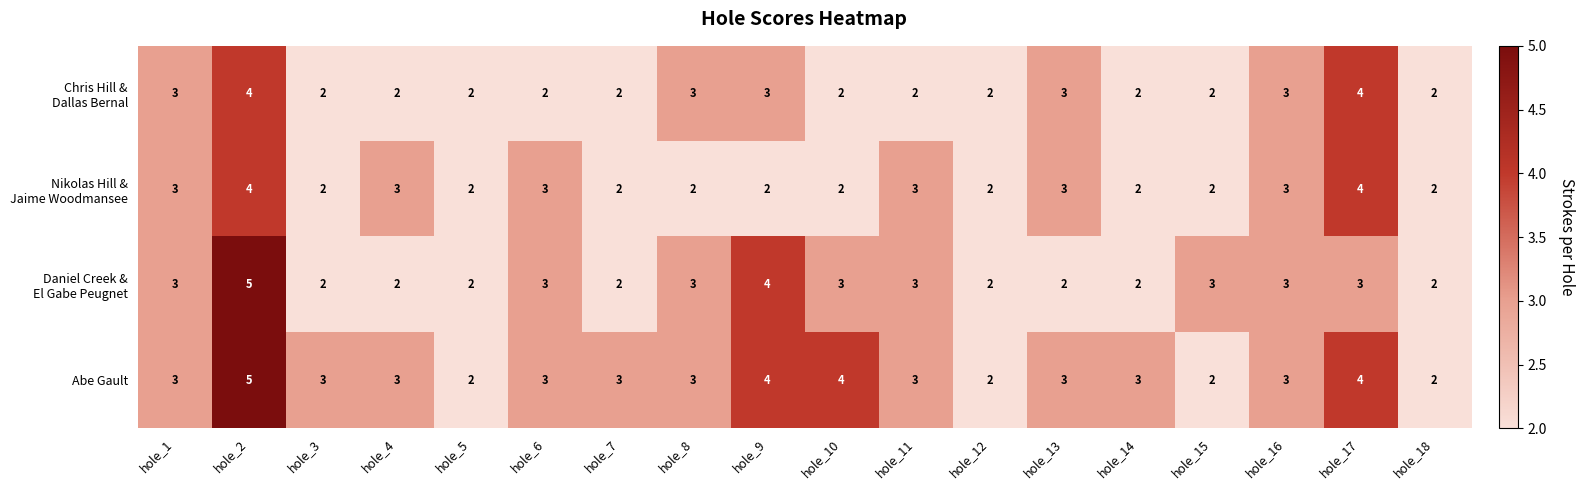

At which category is the sum across all series the highest?

hole_2